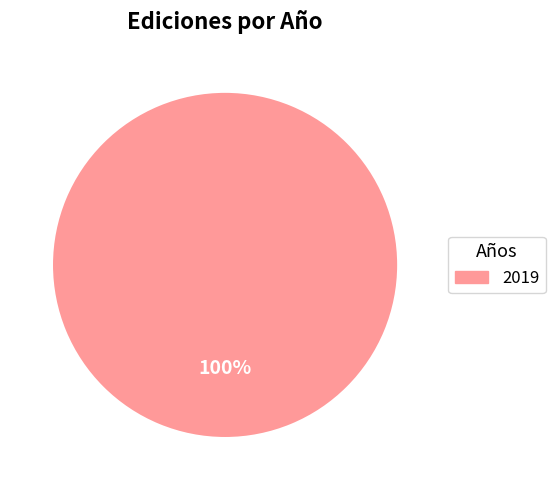

Is there a majority slice in this chart?

Yes